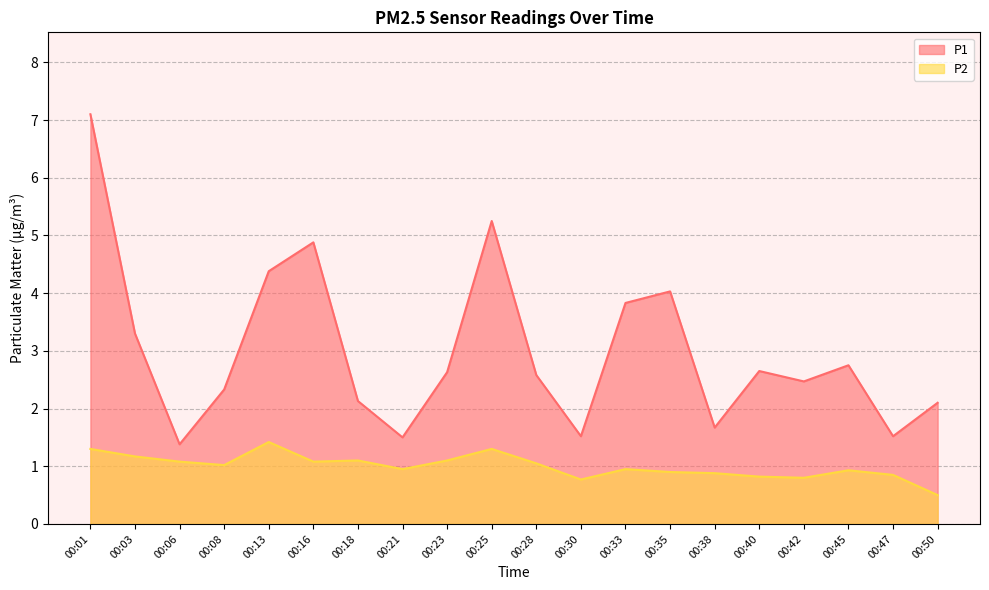

How many lines are shown in the chart?

2